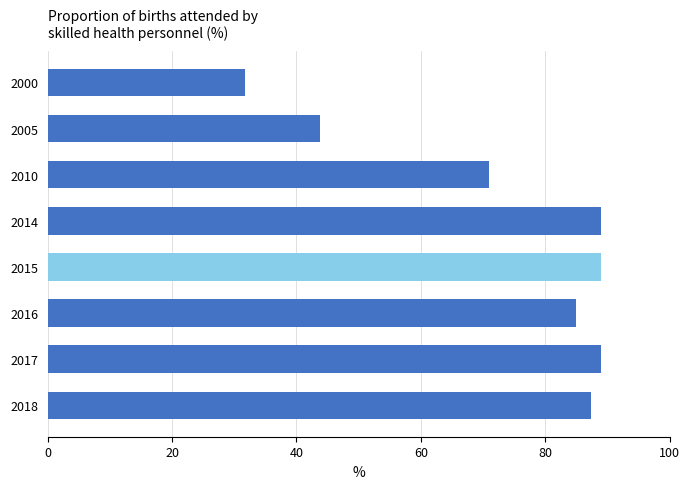

What is the difference between the maximum and minimum values?

57.2